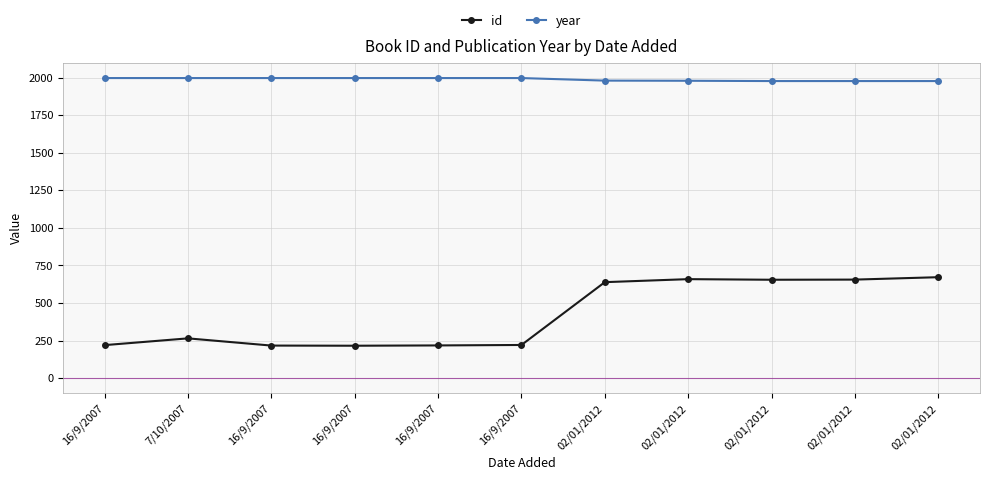

List the labels in order of year value, largest first.

16/9/2007, 7/10/2007, 16/9/2007, 16/9/2007, 16/9/2007, 16/9/2007, 02/01/2012, 02/01/2012, 02/01/2012, 02/01/2012, 02/01/2012